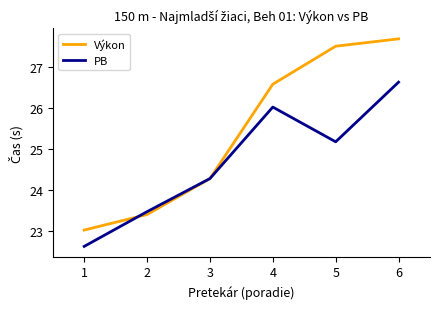

In PB, how many points are higher than both neighbors (excluding endpoints)?

1